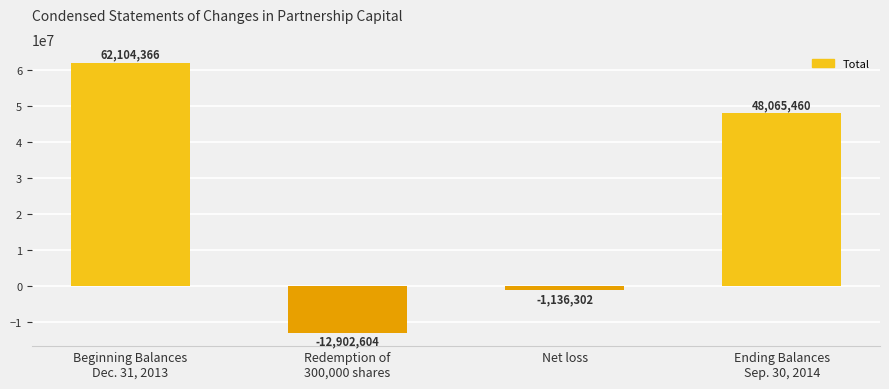

What value does the data have at Beginning Balances
Dec. 31, 2013?

62104366